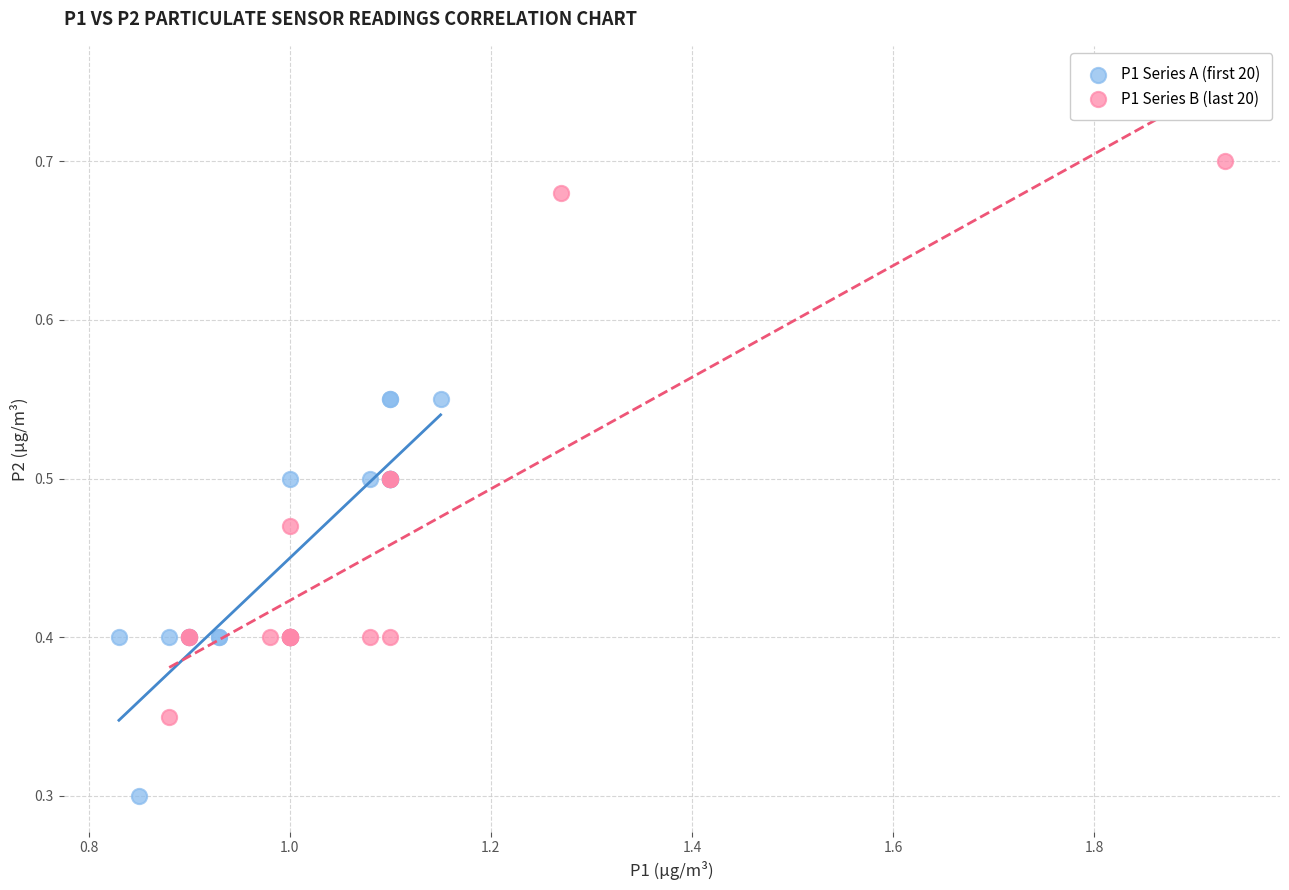

What are all the series names shown in the legend?

P1 Series A (first 20), P1 Series B (last 20)